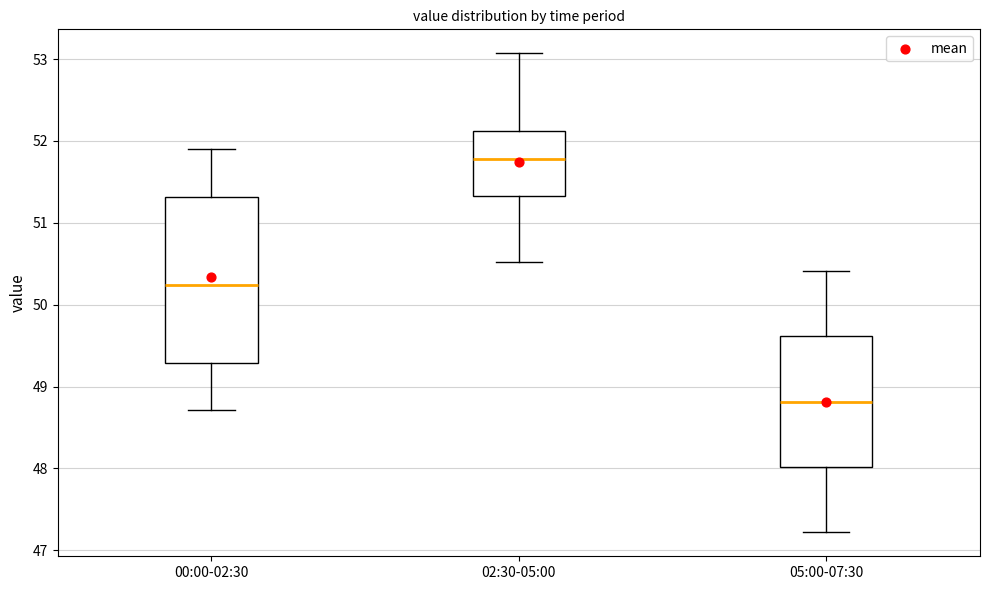

Reading left to right, transcribe this box plot: for each box, give where its median line is, the range the box spans, and where its two whiskers end, as read against the y-axis. The values are not printed on the chart, so give them approximately, as read against the axis.

00:00-02:30: median 50.2, box 49.3 to 51.3, whiskers 48.7 to 51.9
02:30-05:00: median 51.8, box 51.3 to 52.1, whiskers 50.5 to 53.1
05:00-07:30: median 48.8, box 48.0 to 49.6, whiskers 47.2 to 50.4